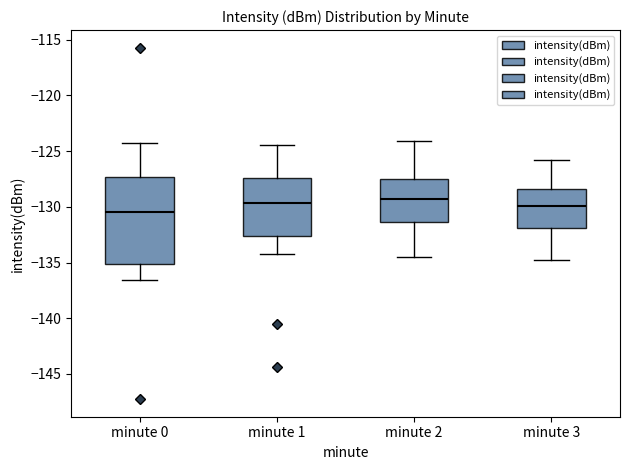

Reading left to right, read every box against the y-axis: the position of its median line, the range the box covers, and the ends of its whiskers. The values are not printed on the chart, so give them approximately, as read against the axis.

minute 0: median -130.5, box -135.0 to -127.5, whiskers -136.5 to -124.0
minute 1: median -129.5, box -132.5 to -127.5, whiskers -134.0 to -124.5
minute 2: median -129.5, box -131.5 to -127.5, whiskers -134.5 to -124.0
minute 3: median -130.0, box -132.0 to -128.5, whiskers -135.0 to -126.0